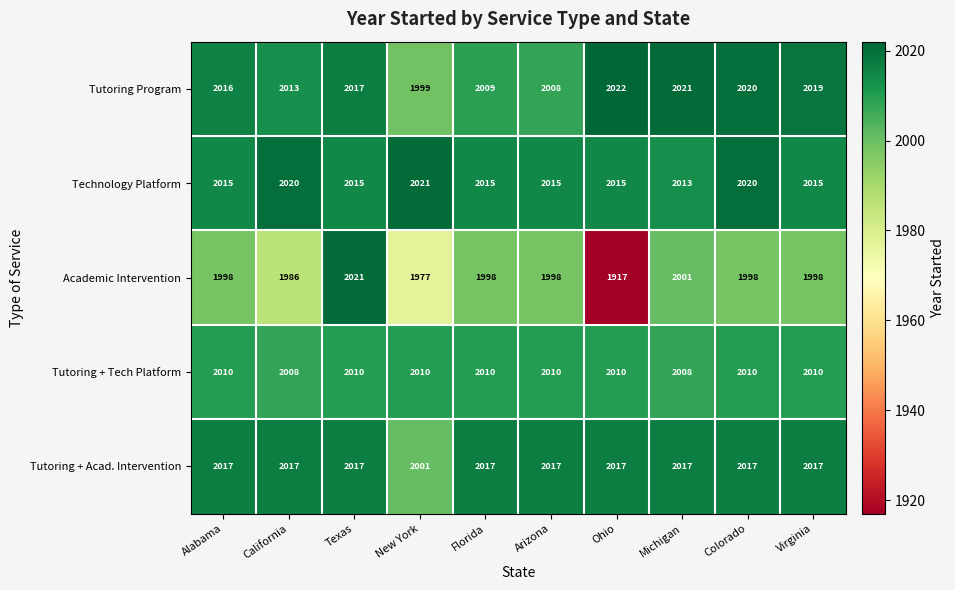

How many categories are shown in the chart?

10